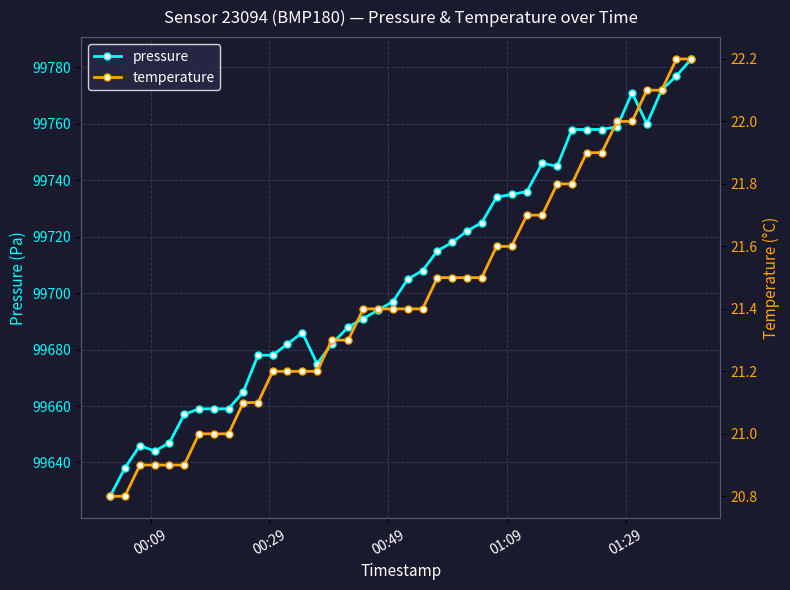

What is the value of the pressure point at the 28th from the left?

99735